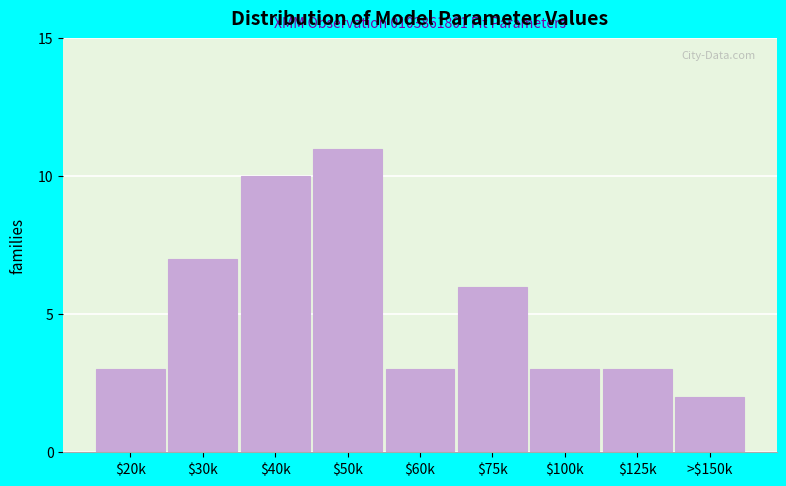

Reading left to right, what are all the values shown in this chart?

3	7	10	11	3	6	3	3	2